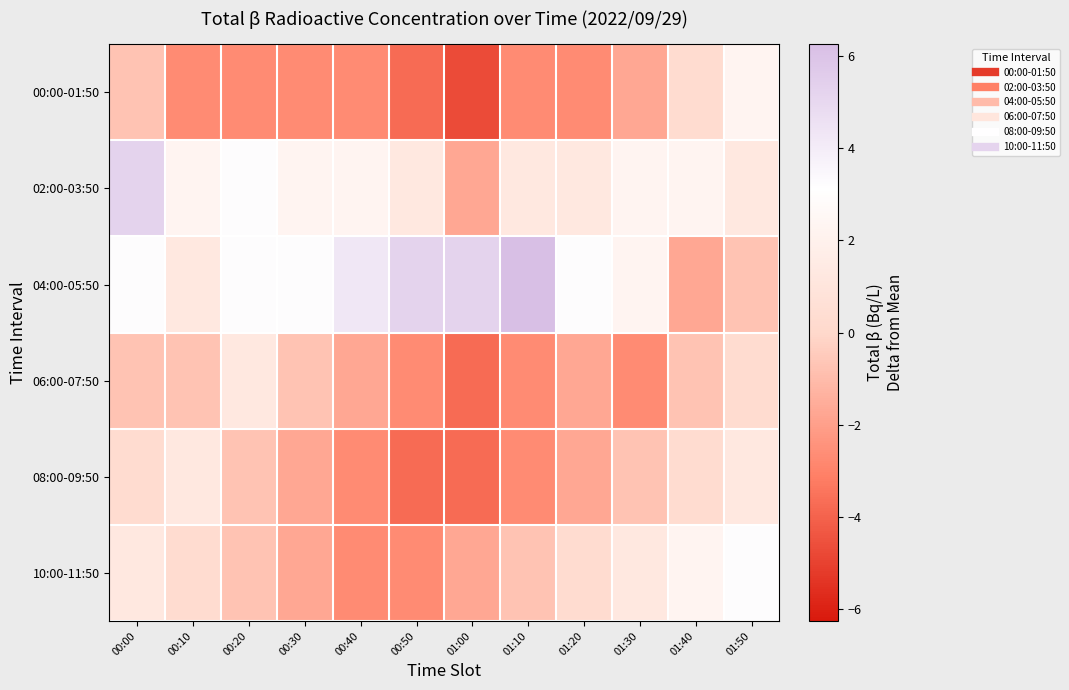

List the series in order of their peak value, lowest first.

06:00-07:50, 08:00-09:50, 00:00-01:50, 10:00-11:50, 02:00-03:50, 04:00-05:50